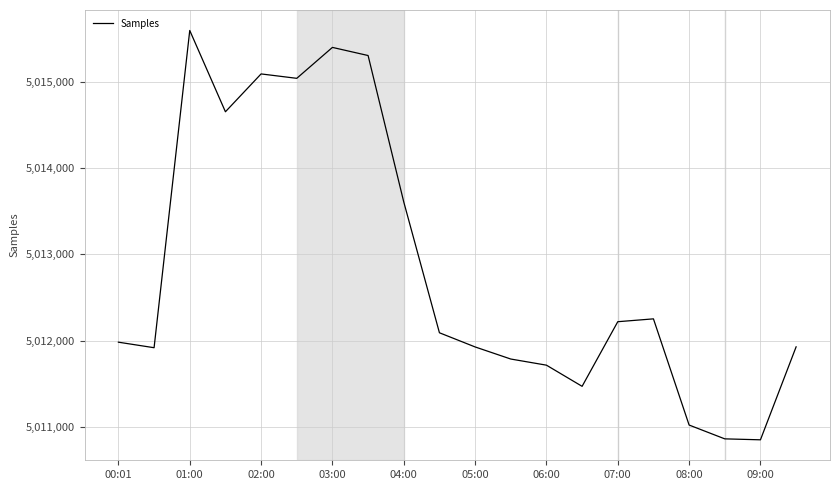

What is the difference between the maximum and minimum values?

4738